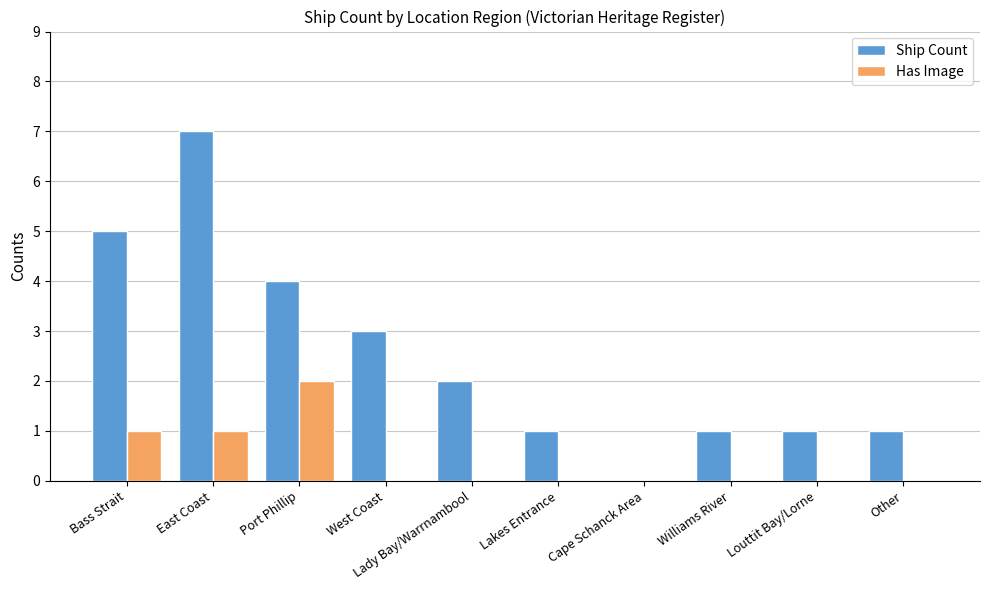

Is the value of Ship Count at East Coast greater than the value of Has Image at Port Phillip?

Yes